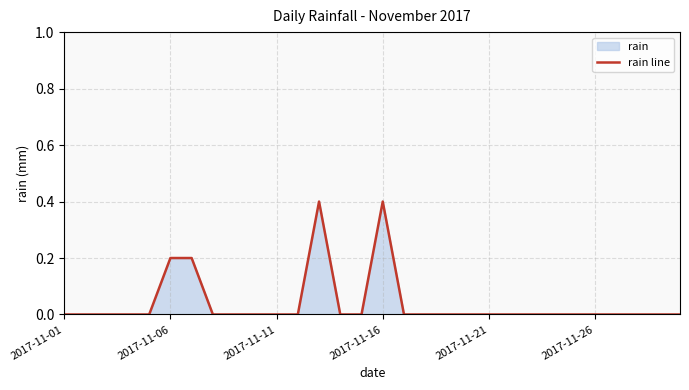

How many points are higher than both their immediate neighbors (excluding endpoints)?

2